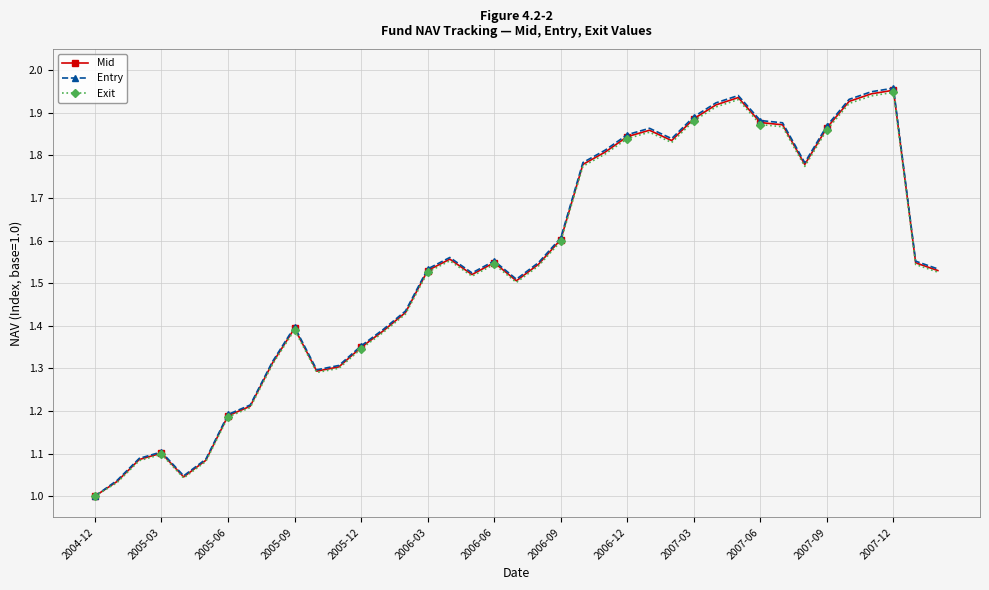

Count the number of data series in this chart.

3